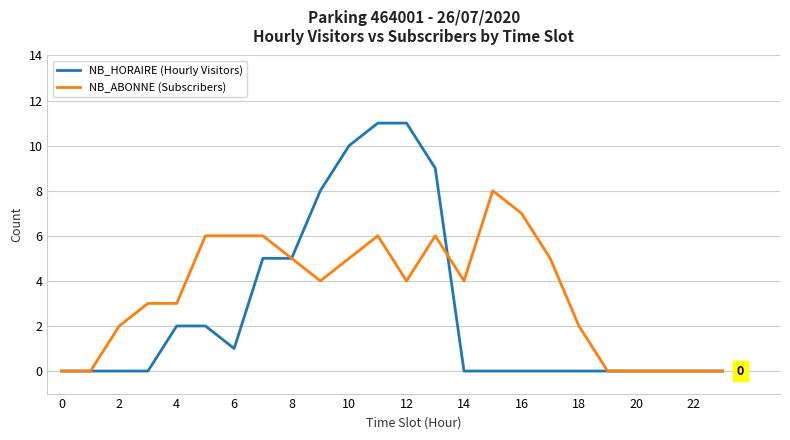

Reading right to left, list all the values displayed in this chart.

NB_HORAIRE (Hourly Visitors): 0	0	0	0	0	0	0	0	0	0	9	11	11	10	8	5	5	1	2	2	0	0	0	0
NB_ABONNE (Subscribers): 0	0	0	0	0	2	5	7	8	4	6	4	6	5	4	5	6	6	6	3	3	2	0	0